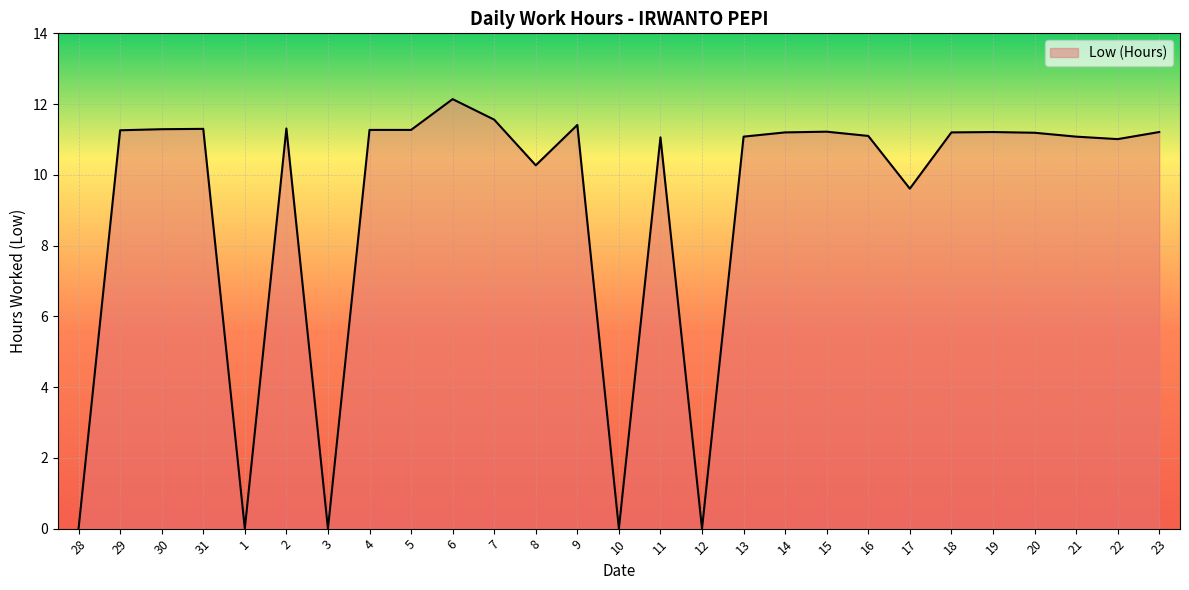

What is the maximum value shown in the chart?

12.1